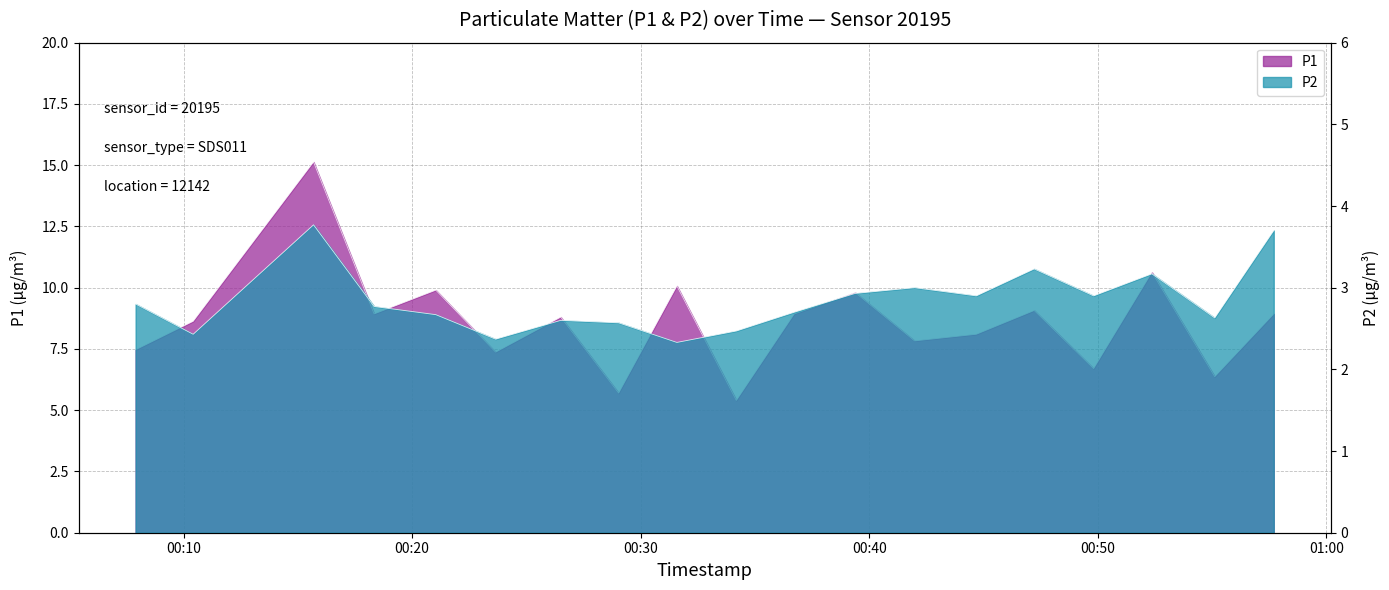

How many interior local valleys does the P1 series have?

7